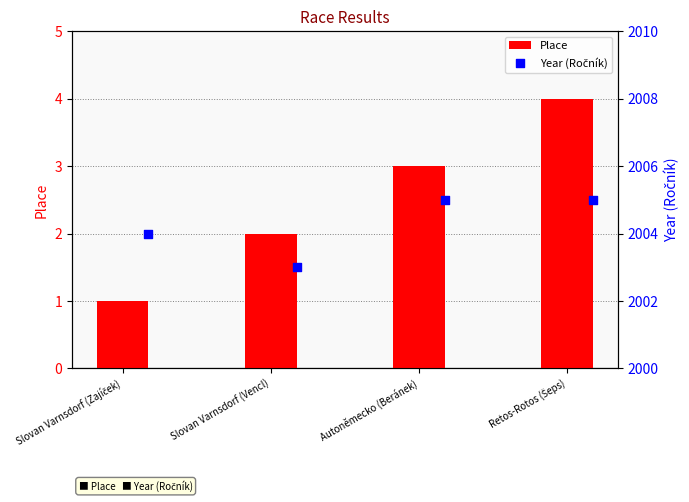

What is the difference between the maximum and minimum values in the Place series?

3